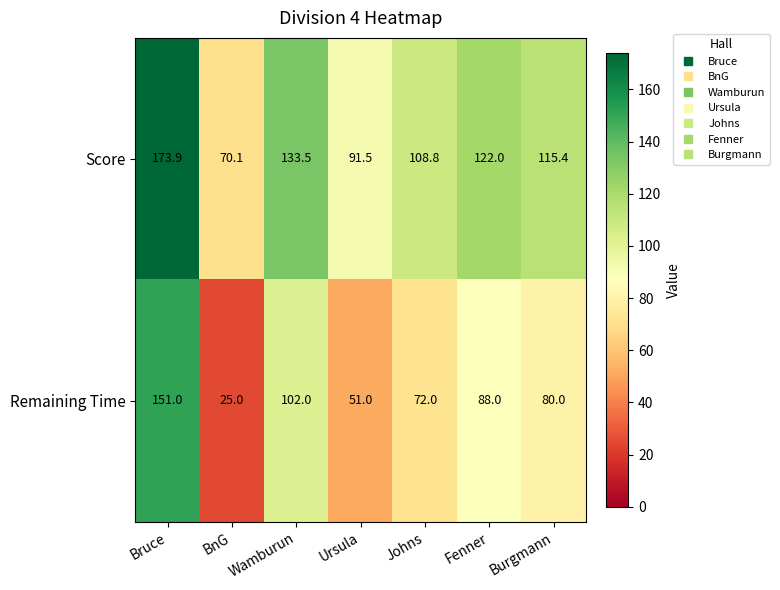

Which category has the highest value across all series?

Bruce